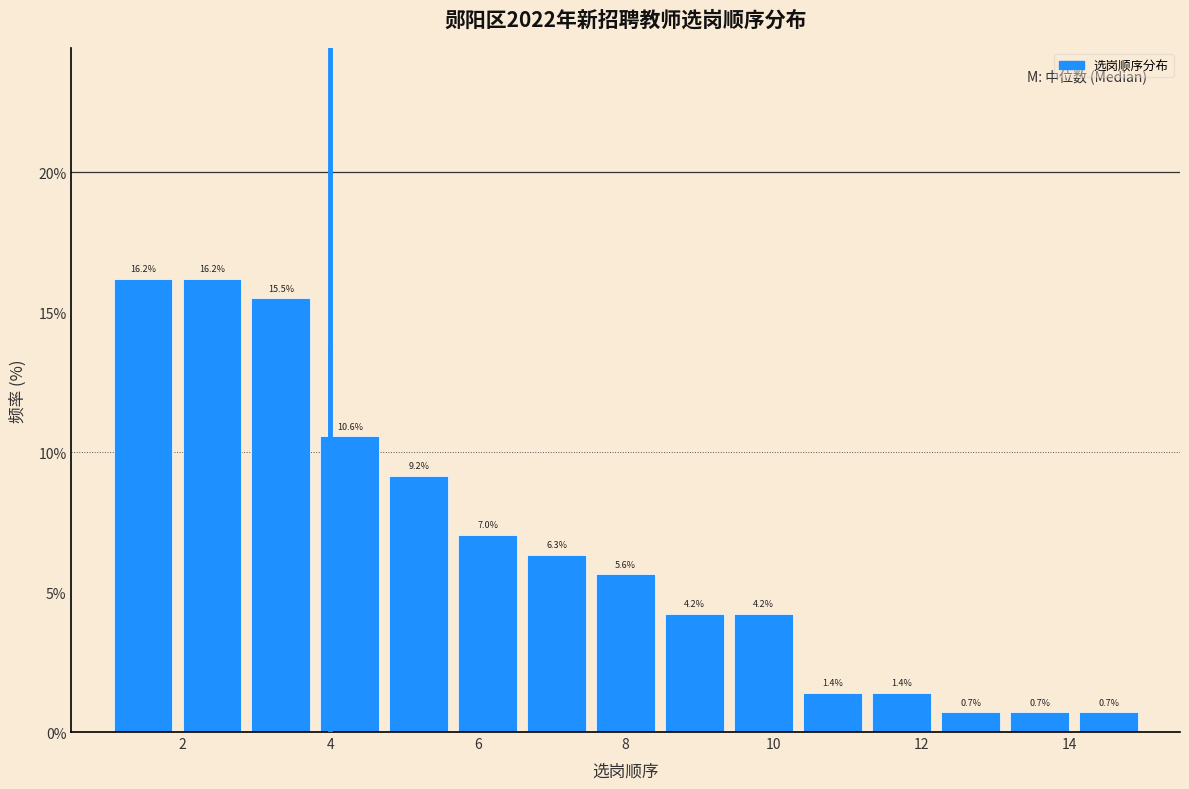

What is the height of the bar covering 2.8 to 3.8 on the x-axis? The bar edges are not printed on the chart, so give them approximately, as read against the axis.

15.5